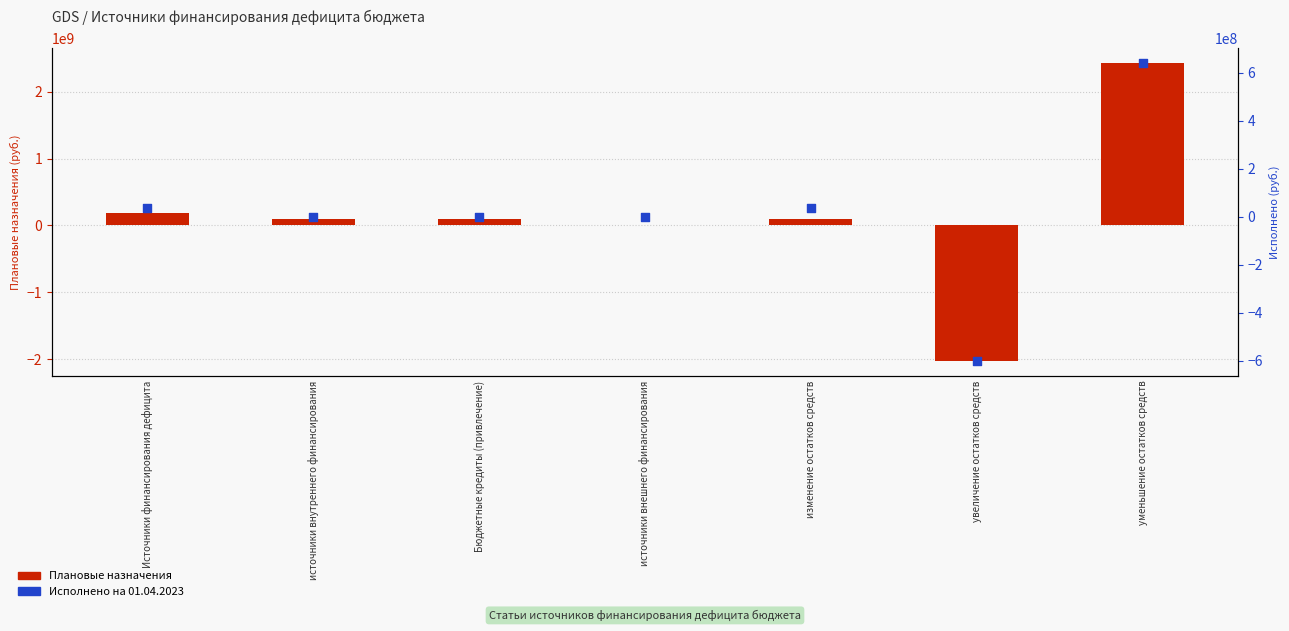

At which category is the sum across all series the highest?

уменьшение остатков средств